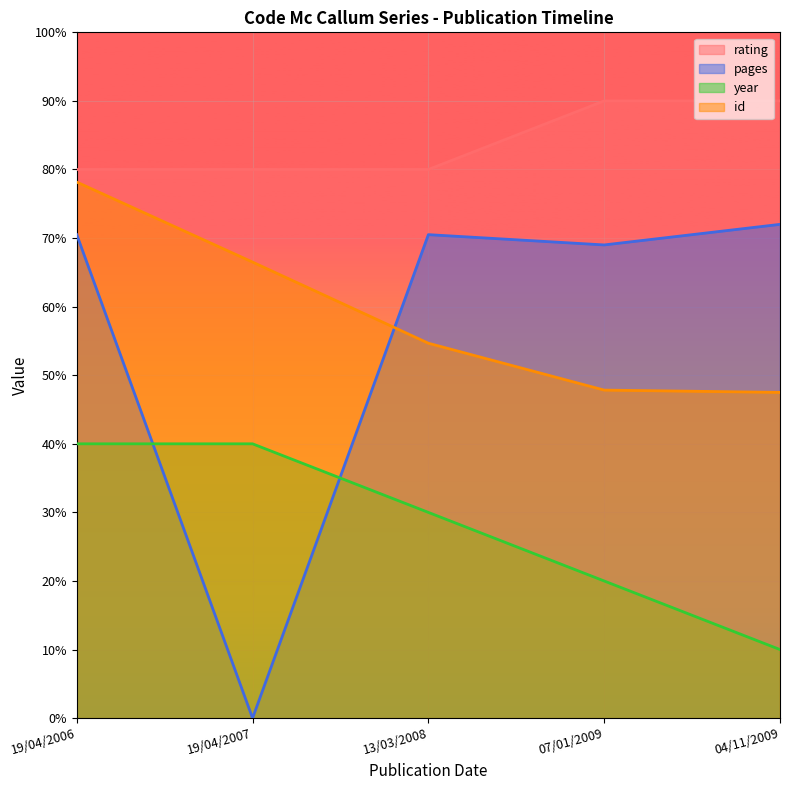

Reading left to right, what are all the values shown in this chart?

rating: 19/04/2006=80.0	19/04/2007=80.0	13/03/2008=80.0	07/01/2009=90.0	04/11/2009=90.0
pages: 19/04/2006=70.5	19/04/2007=0.0	13/03/2008=70.5	07/01/2009=69.0	04/11/2009=72.0
year: 19/04/2006=40.0	19/04/2007=40.0	13/03/2008=30.0	07/01/2009=20.0	04/11/2009=10.0
id: 19/04/2006=78.2	19/04/2007=66.5	13/03/2008=54.7	07/01/2009=47.8	04/11/2009=47.5